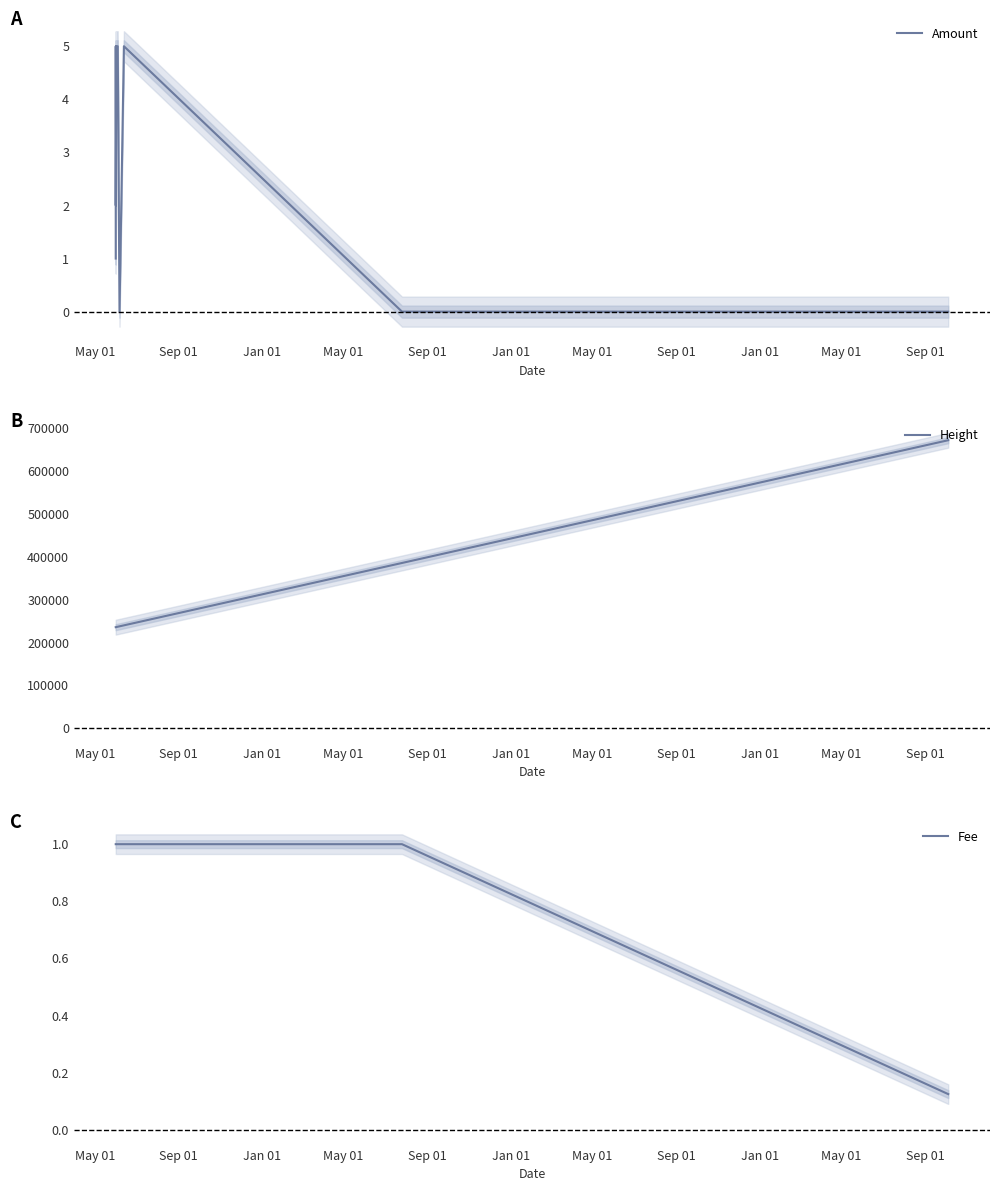

What is the maximum value for Amount?

5.0